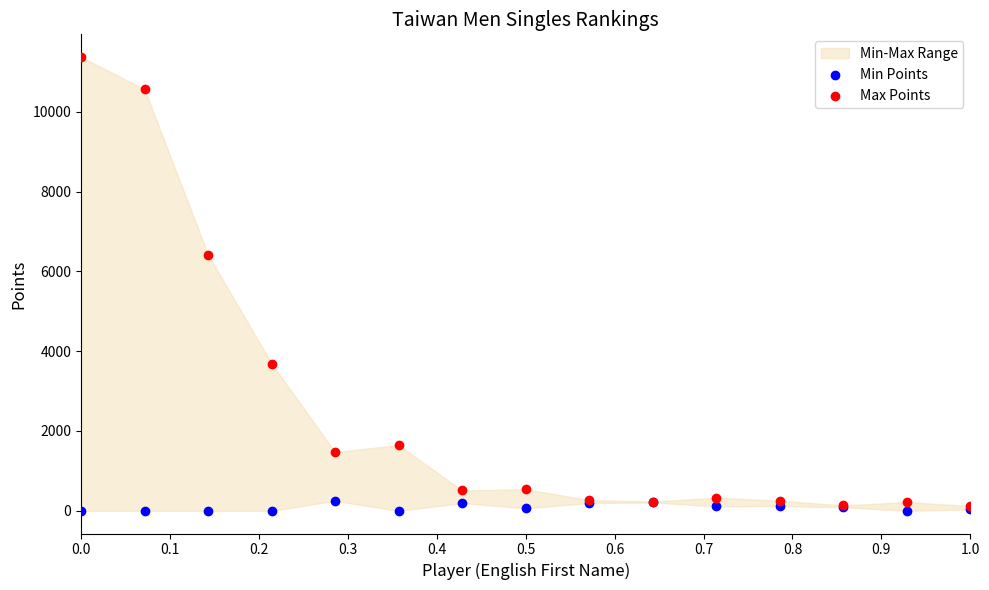

In the Max Points series, what Y value is closest to 5745?

6420